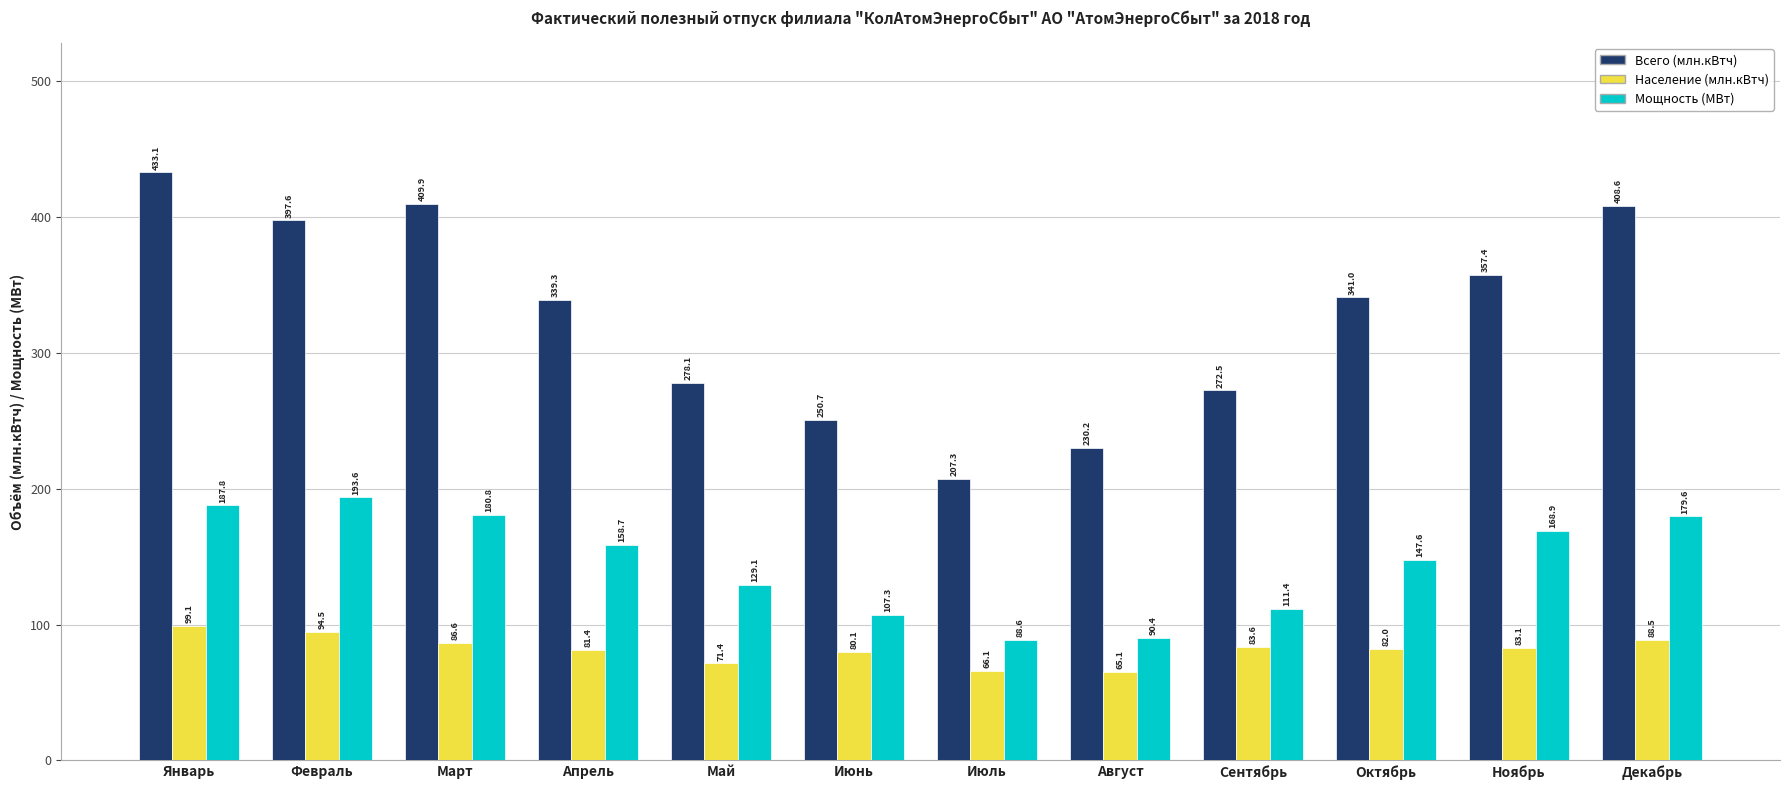

List the series in order of their overall mean, lowest first.

Население (млн.кВтч), Мощность (МВт), Всего (млн.кВтч)